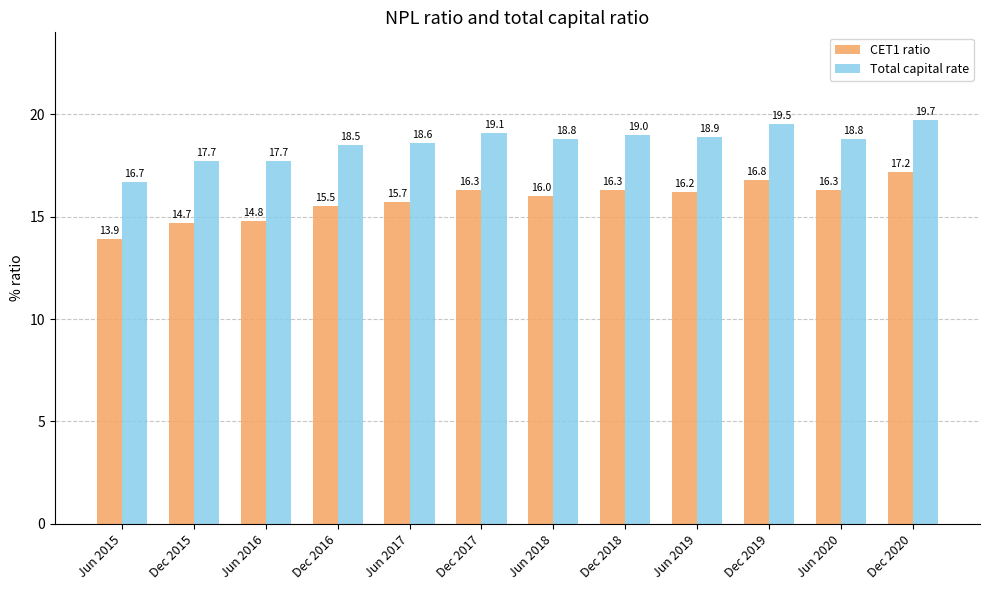

At Jun 2016, list the series in order from smallest to largest.

CET1 ratio, Total capital rate